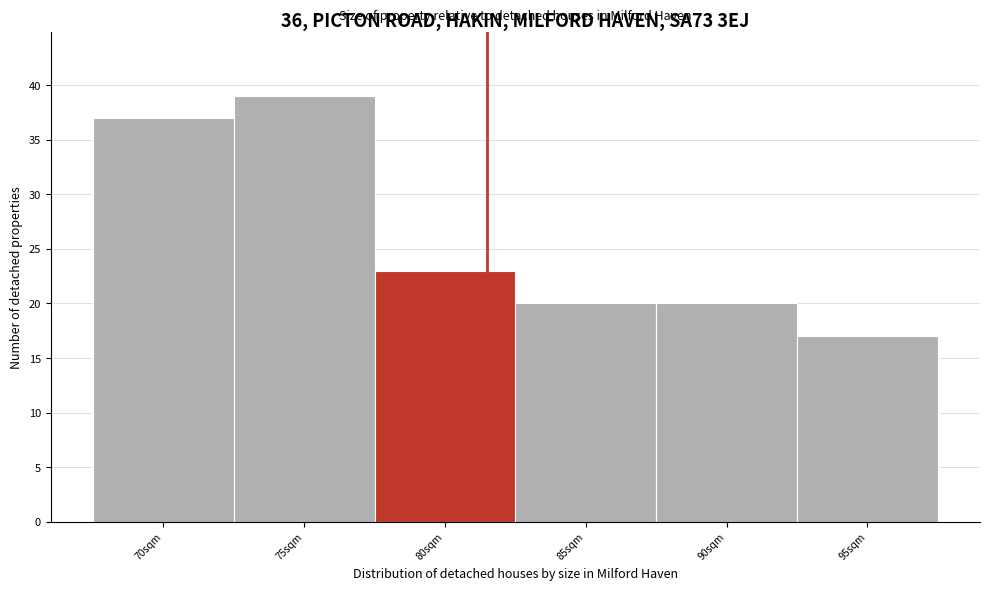

Reading left to right, list all the values displayed in this chart.

37	39	23	20	20	17